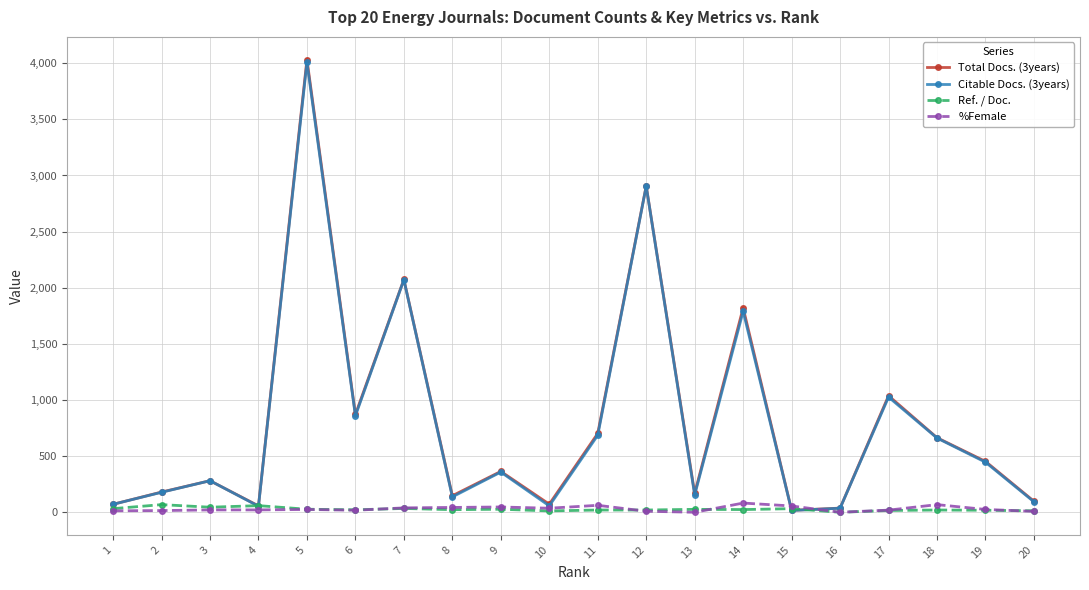

True or false: Citable Docs. (3years) has more than 0 points higher than both neighbors.

True